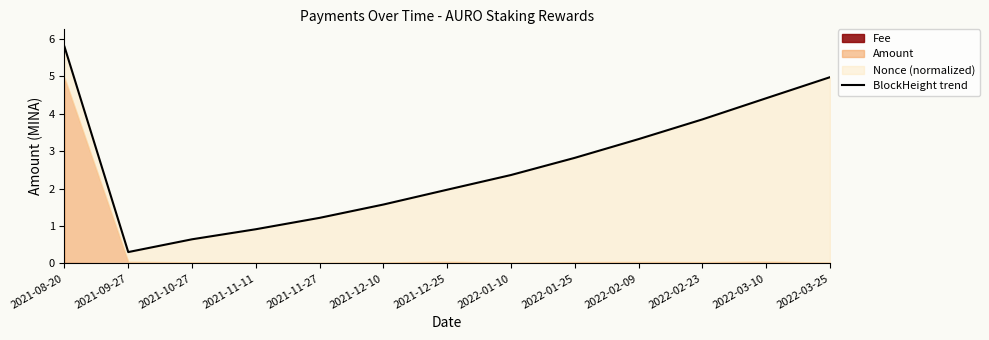

At which category does the chart reach its minimum across all series?

2021-09-27